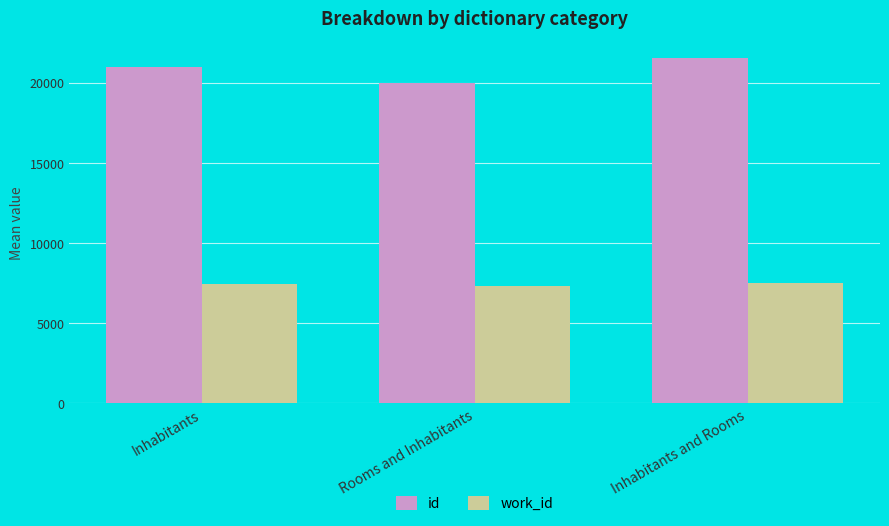

What is the value of the work_id bar at the 2nd from the left?

7357.0